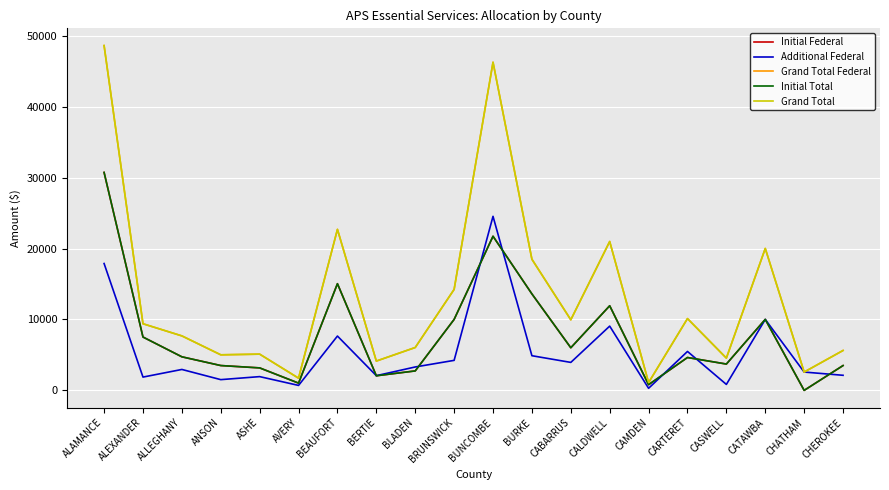

Where is Additional Federal nearest to the value 12417?

CATAWBA